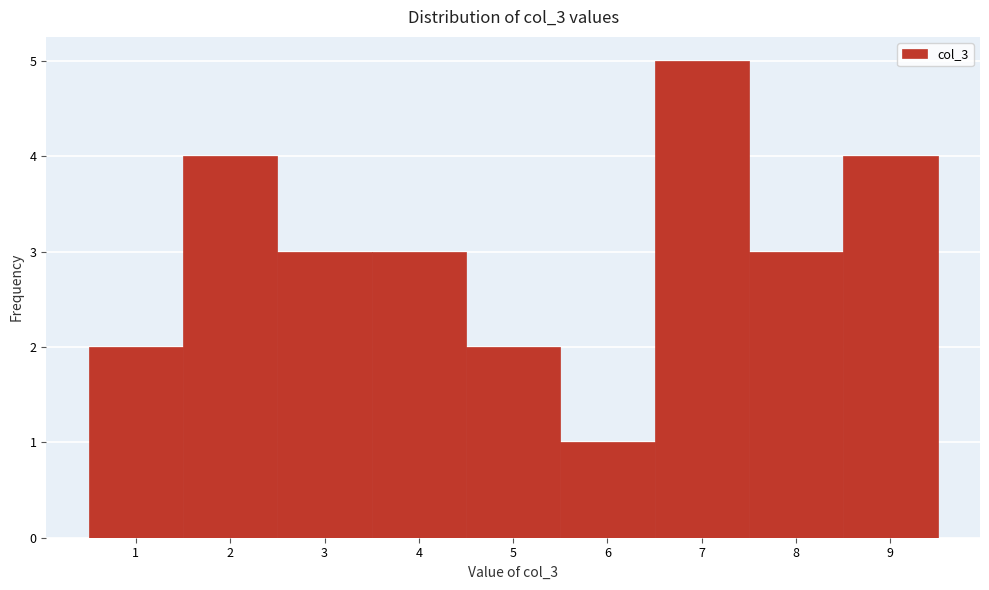

Which range on the x-axis has the tallest bar?

6.5 to 7.5